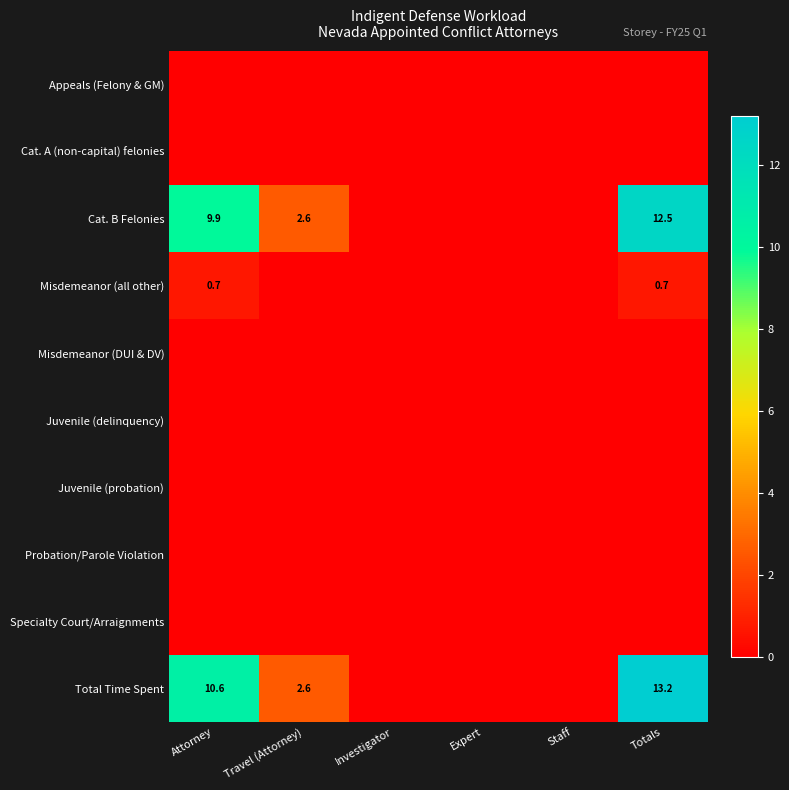

At which category does the chart reach its peak across all series?

Totals